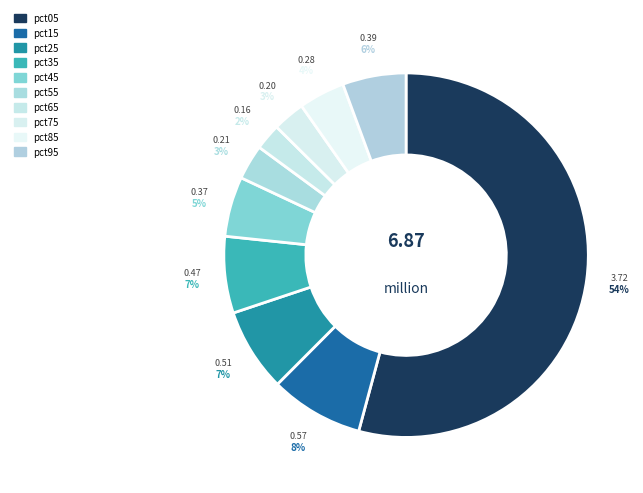

How many segments does this pie chart have?

10